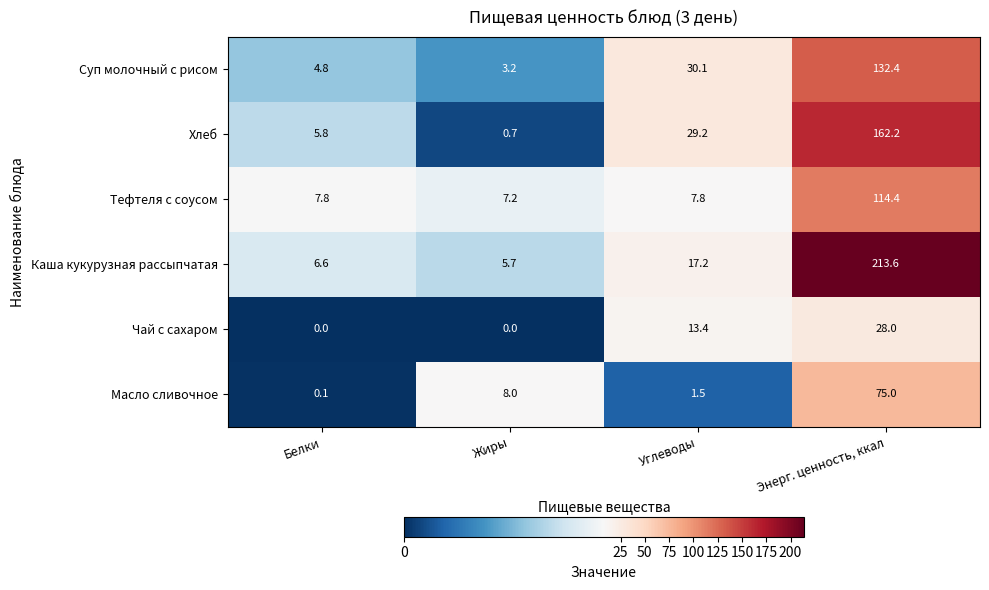

What is the total value across all series at Углеводы?

99.2